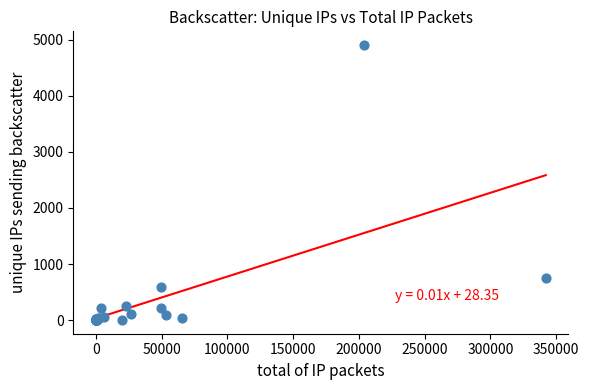

What Y value in the scatter plot is closest to 2454?

746